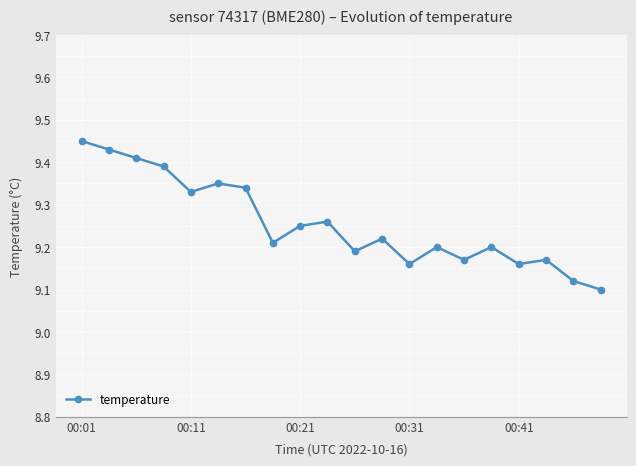

How many values are between 9 and 10?

20